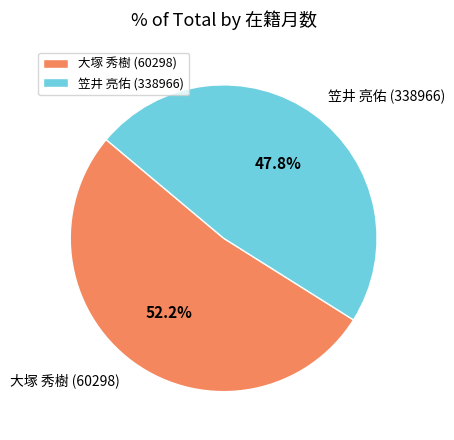

The 大塚 秀樹 (60298) slice represents 52% of the pie. True or false?

True